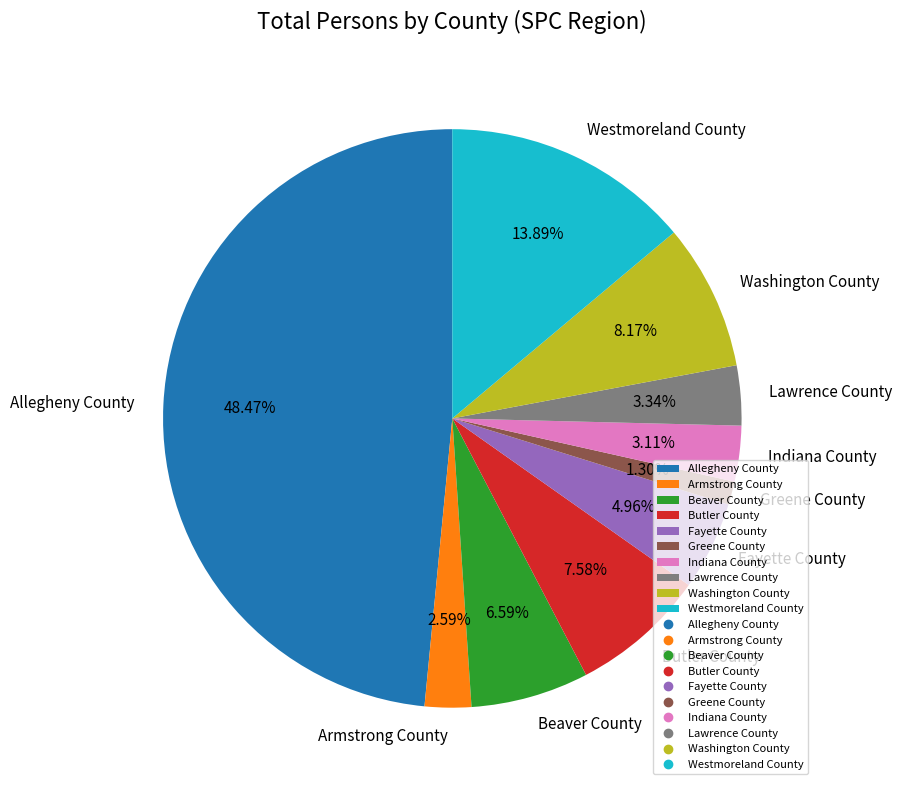

Is it true that Butler County is 19% of the pie?

False